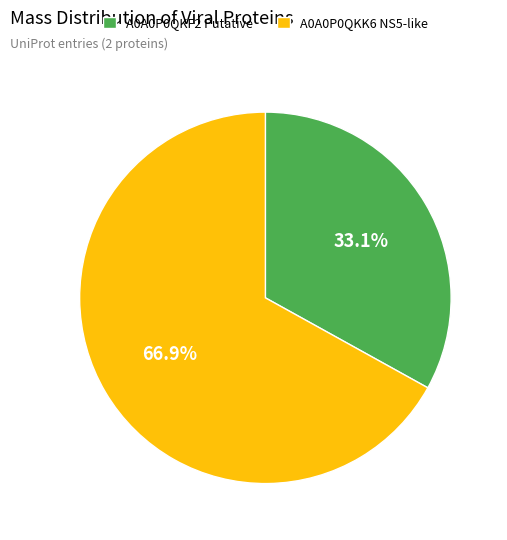

What is the ratio of the value at A0A0P0QKF2 Putative to the value at A0A0P0QKK6 NS5-like?

0.5